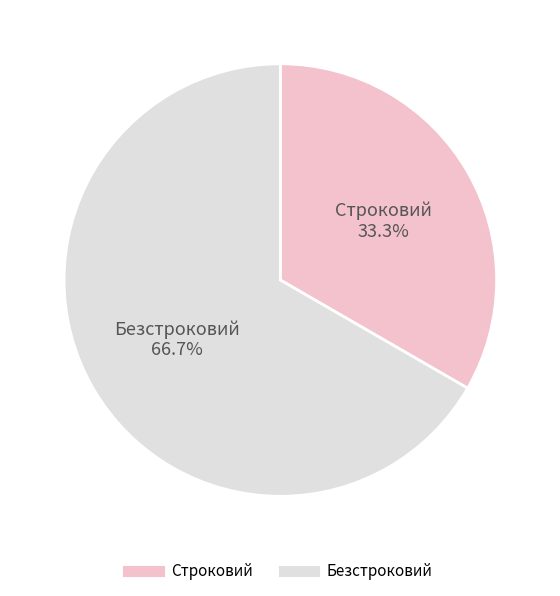

True or false: Безстроковий accounts for 53% of the total.

False